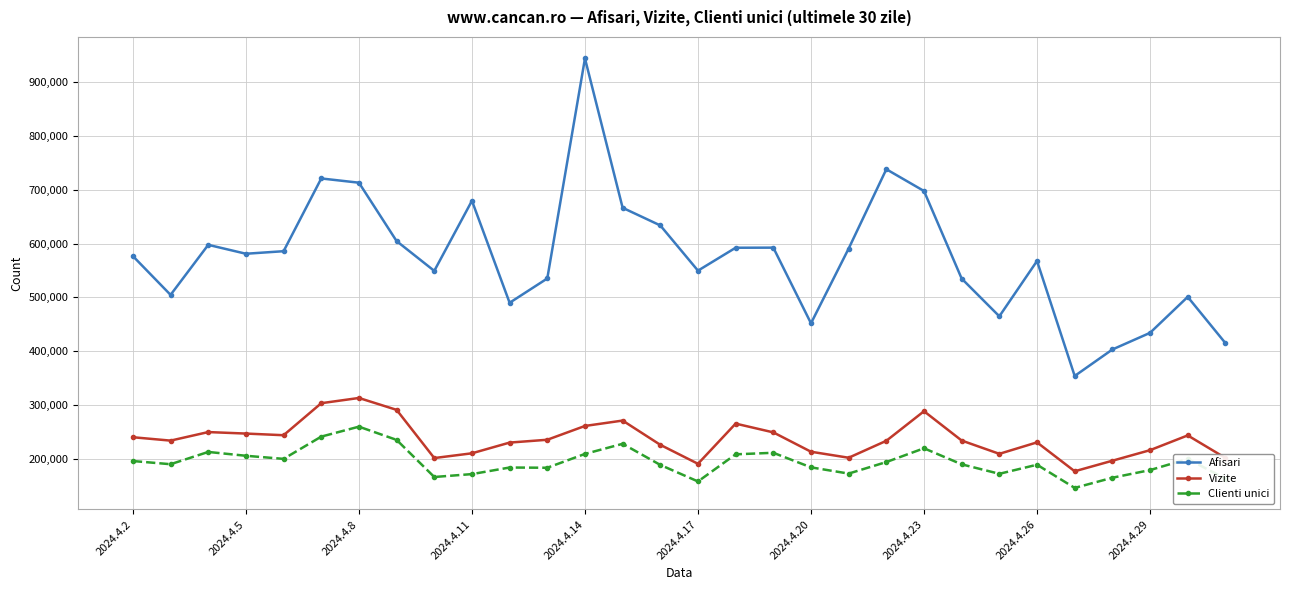

What is the maximum value for Afisari?

944200